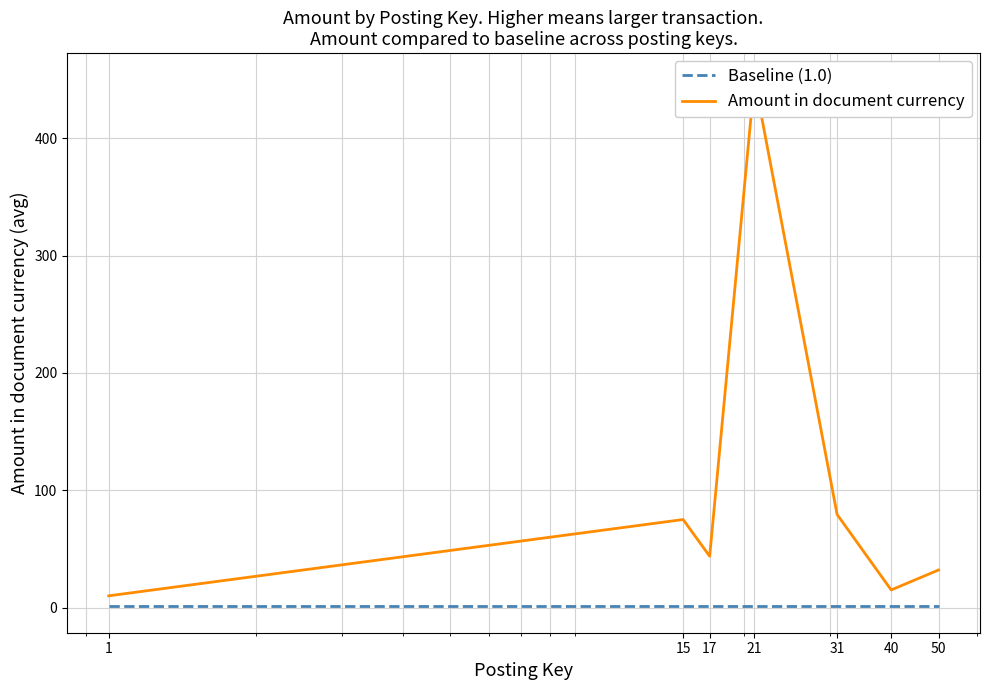

Reading right to left, transcribe all the data shown in this chart.

Baseline (1.0): 1.0	1.0	1.0	1.0	1.0	1.0	1.0
Amount in document currency: 32.0	15.0	79.3	450.0	43.8	75.0	10.0